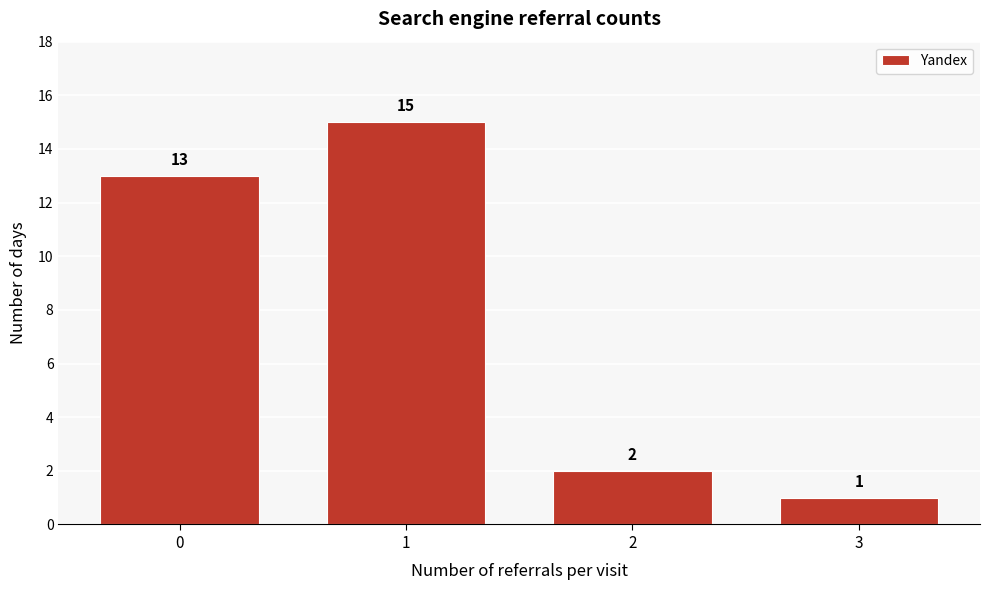

Reading left to right, extract all data points from this chart.

0=13	1=15	2=2	3=1